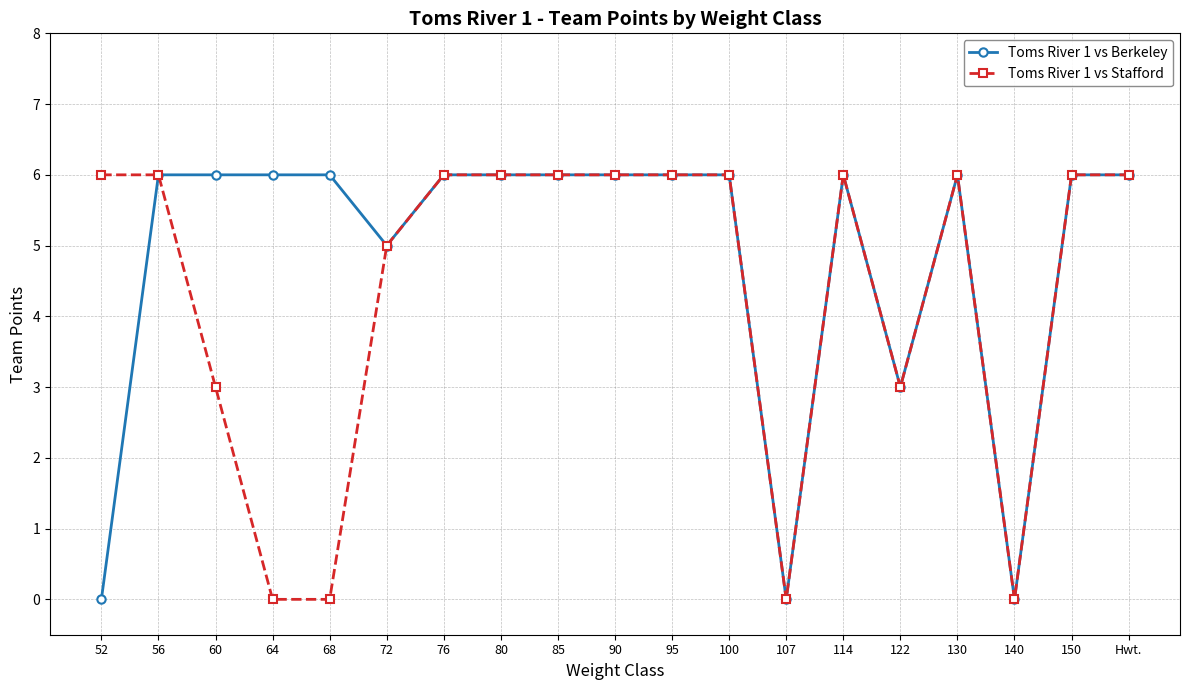

What is the sum of all Toms River 1 vs Berkeley values?

92